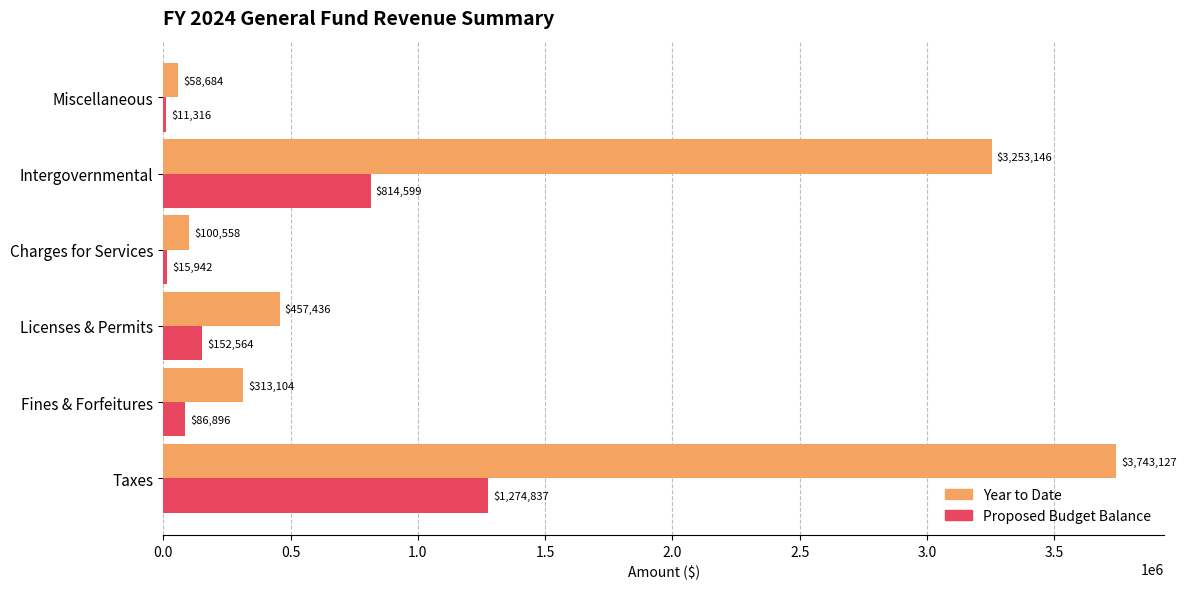

Where is Proposed Budget Balance nearest to the value 643076?

Intergovernmental